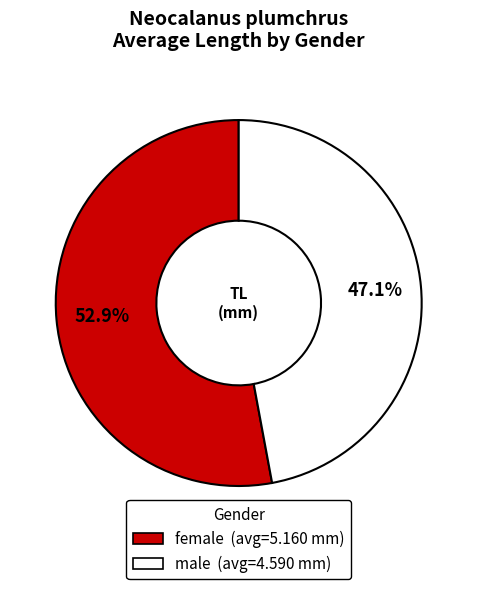

Between male and female, which is larger?

female